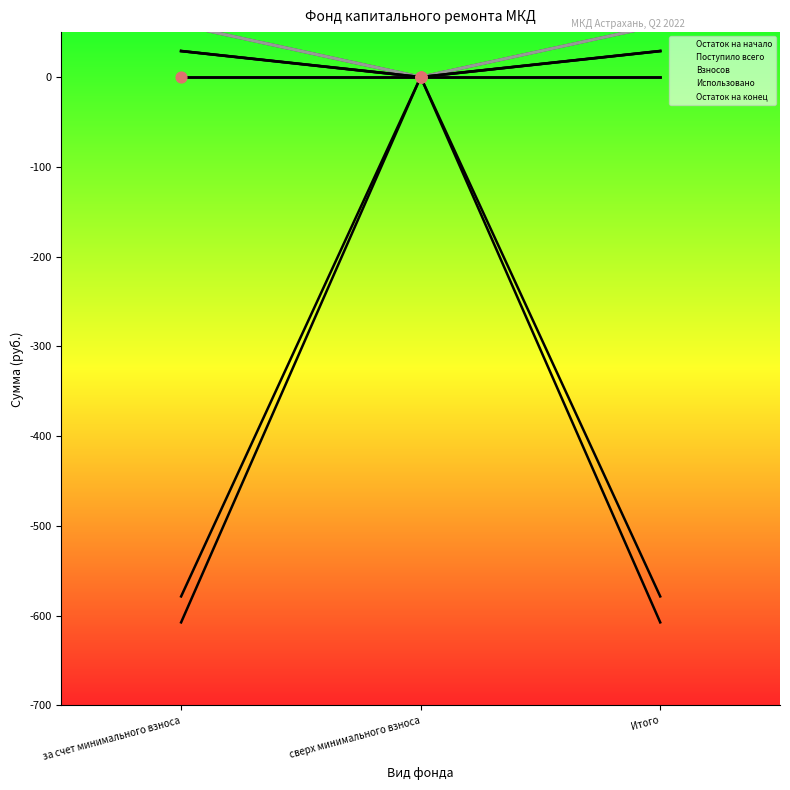

Which series has the largest Y range (max minus min)?

Остаток на начало